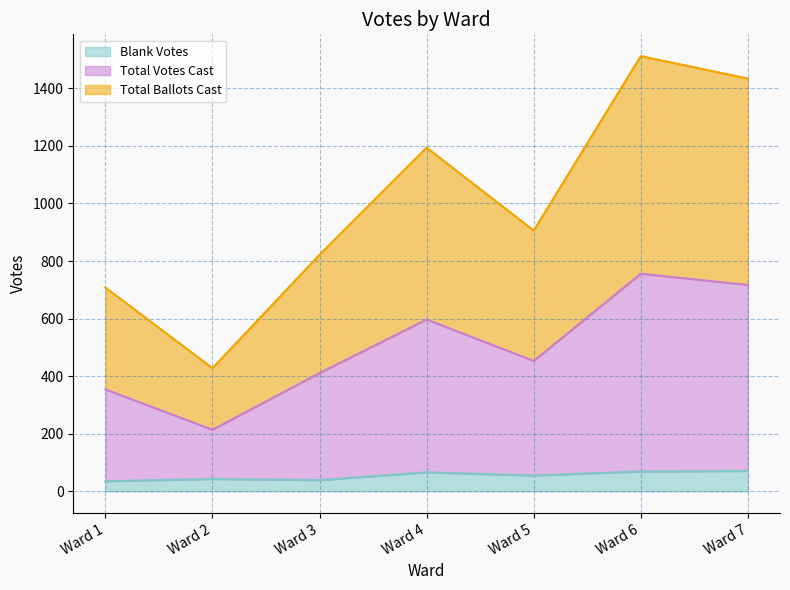

At which label is Total Ballots Cast closest to 970?

Ward 5